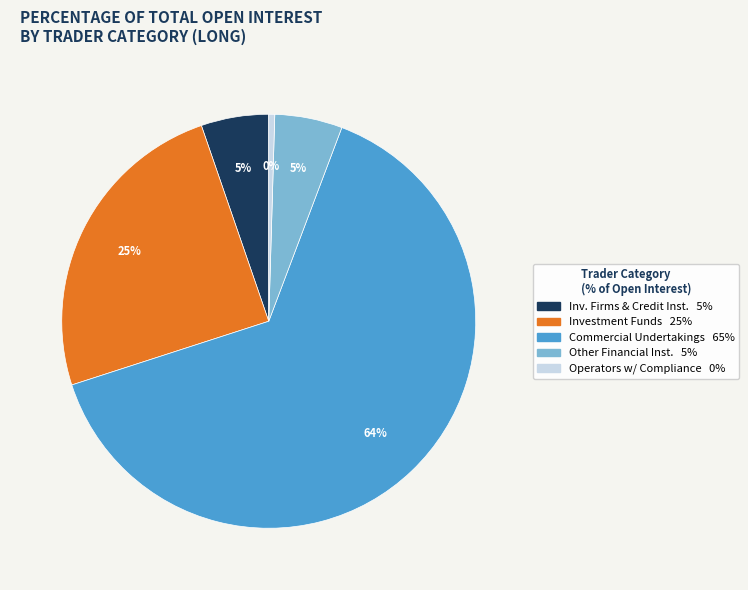

To the nearest percent, what is the average slice percentage?

20%